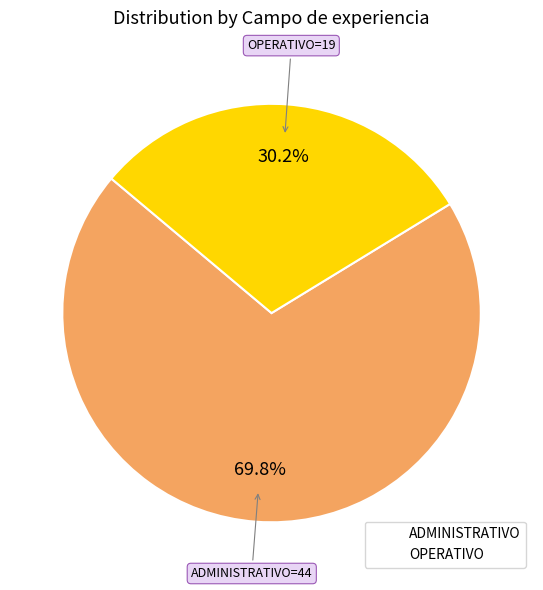

What is the ratio of the value at ADMINISTRATIVO to the value at OPERATIVO?

2.3